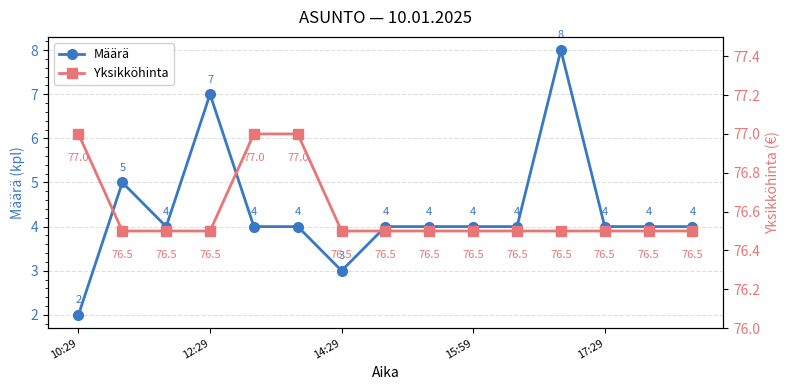

How many values in the Määrä series exceed 4?

3